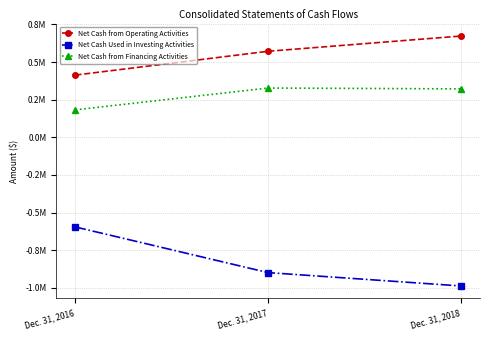

Rank the categories by Net Cash Used in Investing Activities value from highest to lowest.

Dec. 31, 2016, Dec. 31, 2017, Dec. 31, 2018